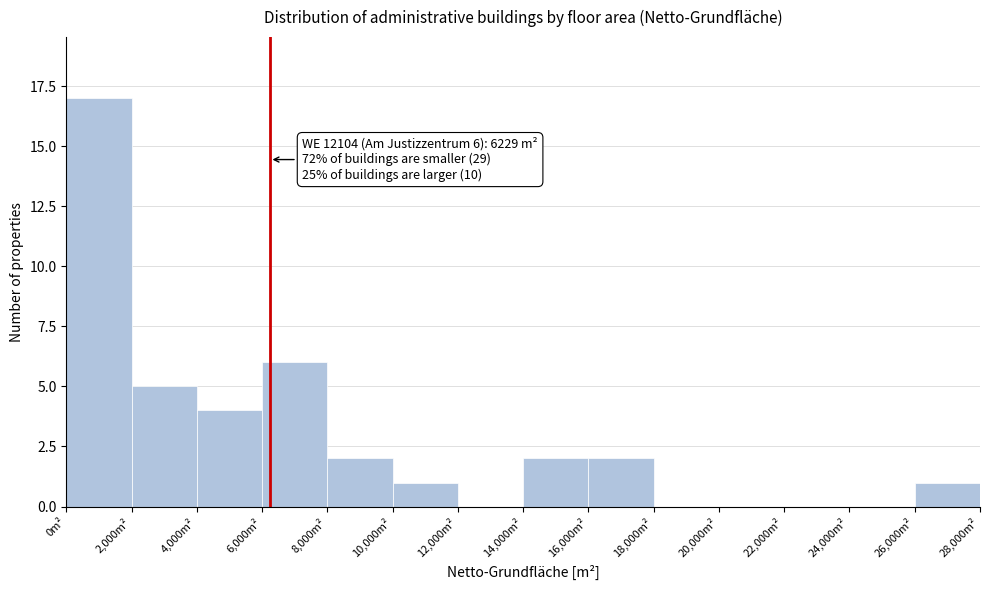

Over which range of the x-axis is the bar tallest?

0 to 2000